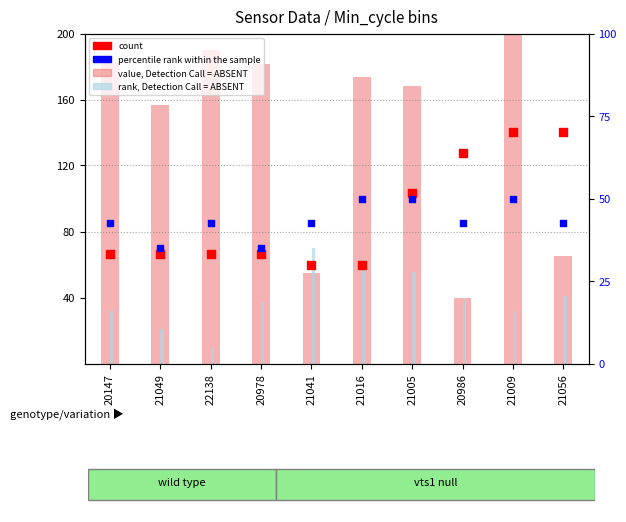

What are all the series names shown in the legend?

value, Detection Call = ABSENT, rank, Detection Call = ABSENT, count, percentile rank within the sample